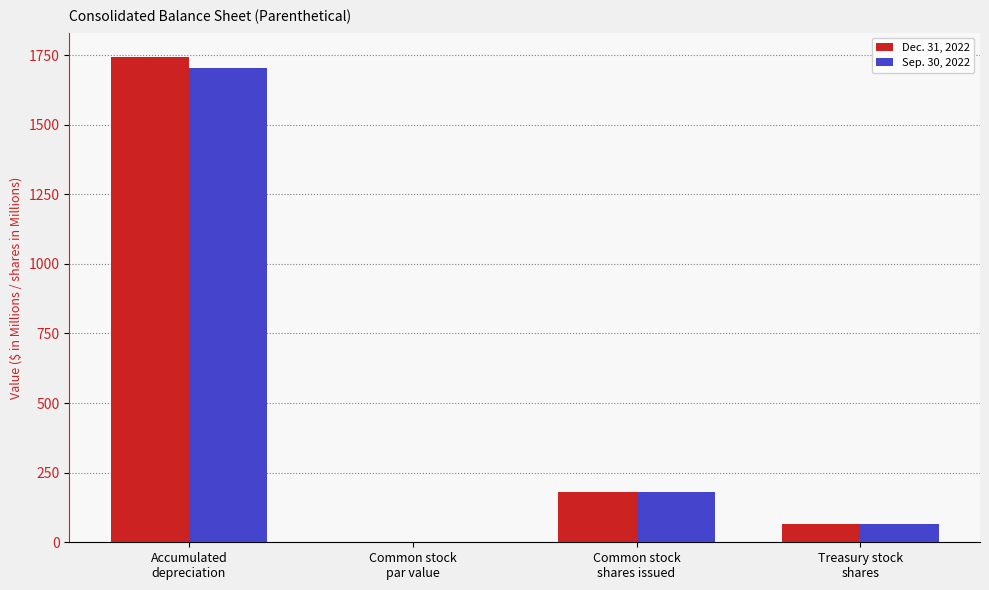

What is the average value of the Sep. 30, 2022 series?

487.7